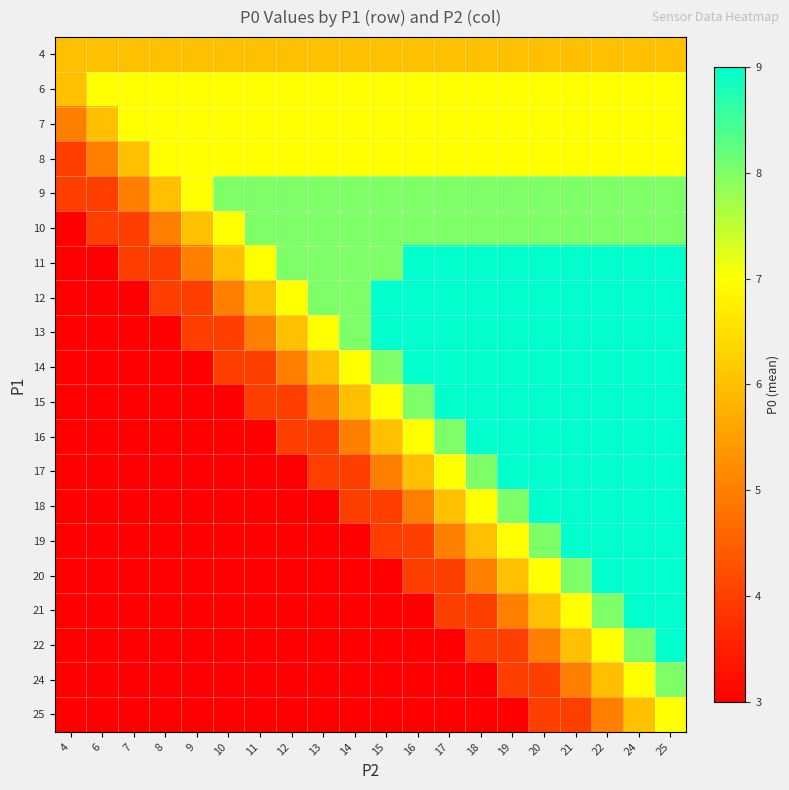

Reading right to left, what are all the values shown in this chart?

4: 25=6	24=6	22=6	21=6	20=6	19=6	18=6	17=6	16=6	15=6	14=6	13=6	12=6	11=6	10=6	9=6	8=6	7=6	6=6	4=6
6: 25=7	24=7	22=7	21=7	20=7	19=7	18=7	17=7	16=7	15=7	14=7	13=7	12=7	11=7	10=7	9=7	8=7	7=7	6=7	4=6
7: 25=7	24=7	22=7	21=7	20=7	19=7	18=7	17=7	16=7	15=7	14=7	13=7	12=7	11=7	10=7	9=7	8=7	7=7	6=6	4=5
8: 25=7	24=7	22=7	21=7	20=7	19=7	18=7	17=7	16=7	15=7	14=7	13=7	12=7	11=7	10=7	9=7	8=7	7=6	6=5	4=4
9: 25=8	24=8	22=8	21=8	20=8	19=8	18=8	17=8	16=8	15=8	14=8	13=8	12=8	11=8	10=8	9=7	8=6	7=5	6=4	4=4
10: 25=8	24=8	22=8	21=8	20=8	19=8	18=8	17=8	16=8	15=8	14=8	13=8	12=8	11=8	10=7	9=6	8=5	7=4	6=4	4=3
11: 25=9	24=9	22=9	21=9	20=9	19=9	18=9	17=9	16=9	15=8	14=8	13=8	12=8	11=7	10=6	9=5	8=4	7=4	6=3	4=3
12: 25=9	24=9	22=9	21=9	20=9	19=9	18=9	17=9	16=9	15=9	14=8	13=8	12=7	11=6	10=5	9=4	8=4	7=3	6=3	4=3
13: 25=9	24=9	22=9	21=9	20=9	19=9	18=9	17=9	16=9	15=9	14=8	13=7	12=6	11=5	10=4	9=4	8=3	7=3	6=3	4=3
14: 25=9	24=9	22=9	21=9	20=9	19=9	18=9	17=9	16=9	15=8	14=7	13=6	12=5	11=4	10=4	9=3	8=3	7=3	6=3	4=3
15: 25=9	24=9	22=9	21=9	20=9	19=9	18=9	17=9	16=8	15=7	14=6	13=5	12=4	11=4	10=3	9=3	8=3	7=3	6=3	4=3
16: 25=9	24=9	22=9	21=9	20=9	19=9	18=9	17=8	16=7	15=6	14=5	13=4	12=4	11=3	10=3	9=3	8=3	7=3	6=3	4=3
17: 25=9	24=9	22=9	21=9	20=9	19=9	18=8	17=7	16=6	15=5	14=4	13=4	12=3	11=3	10=3	9=3	8=3	7=3	6=3	4=3
18: 25=9	24=9	22=9	21=9	20=9	19=8	18=7	17=6	16=5	15=4	14=4	13=3	12=3	11=3	10=3	9=3	8=3	7=3	6=3	4=3
19: 25=9	24=9	22=9	21=9	20=8	19=7	18=6	17=5	16=4	15=4	14=3	13=3	12=3	11=3	10=3	9=3	8=3	7=3	6=3	4=3
20: 25=9	24=9	22=9	21=8	20=7	19=6	18=5	17=4	16=4	15=3	14=3	13=3	12=3	11=3	10=3	9=3	8=3	7=3	6=3	4=3
21: 25=9	24=9	22=8	21=7	20=6	19=5	18=4	17=4	16=3	15=3	14=3	13=3	12=3	11=3	10=3	9=3	8=3	7=3	6=3	4=3
22: 25=9	24=8	22=7	21=6	20=5	19=4	18=4	17=3	16=3	15=3	14=3	13=3	12=3	11=3	10=3	9=3	8=3	7=3	6=3	4=3
24: 25=8	24=7	22=6	21=5	20=4	19=4	18=3	17=3	16=3	15=3	14=3	13=3	12=3	11=3	10=3	9=3	8=3	7=3	6=3	4=3
25: 25=7	24=6	22=5	21=4	20=4	19=3	18=3	17=3	16=3	15=3	14=3	13=3	12=3	11=3	10=3	9=3	8=3	7=3	6=3	4=3